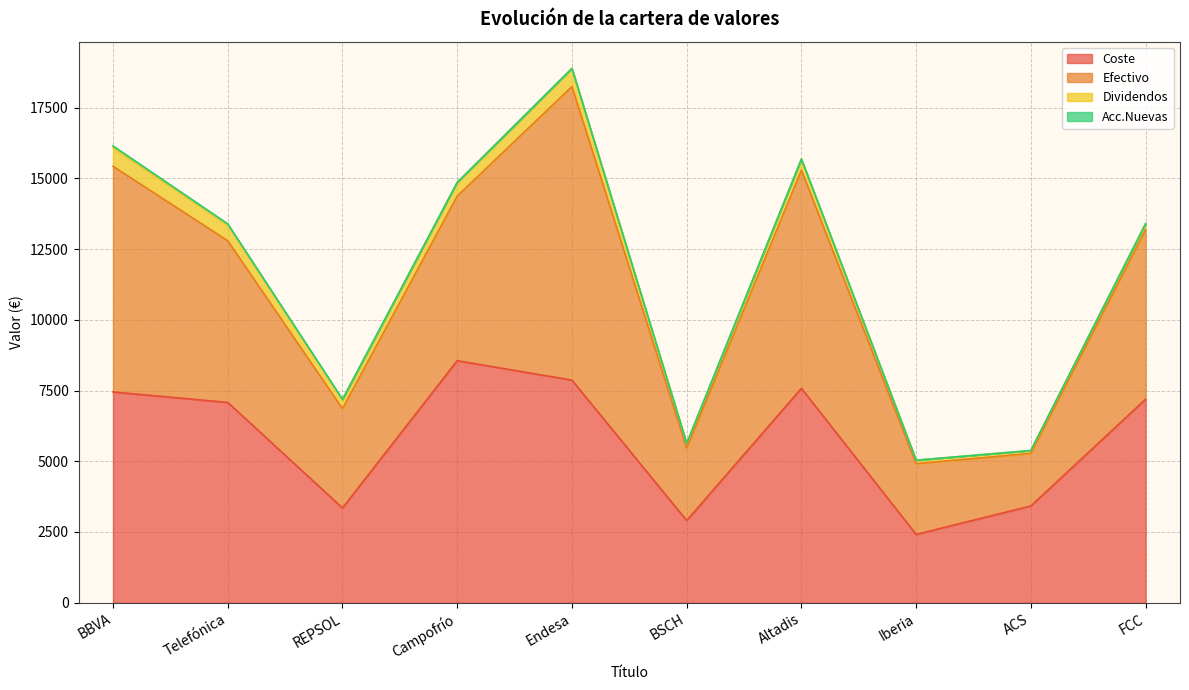

Where is the first local maximum for Coste?

Campofrío